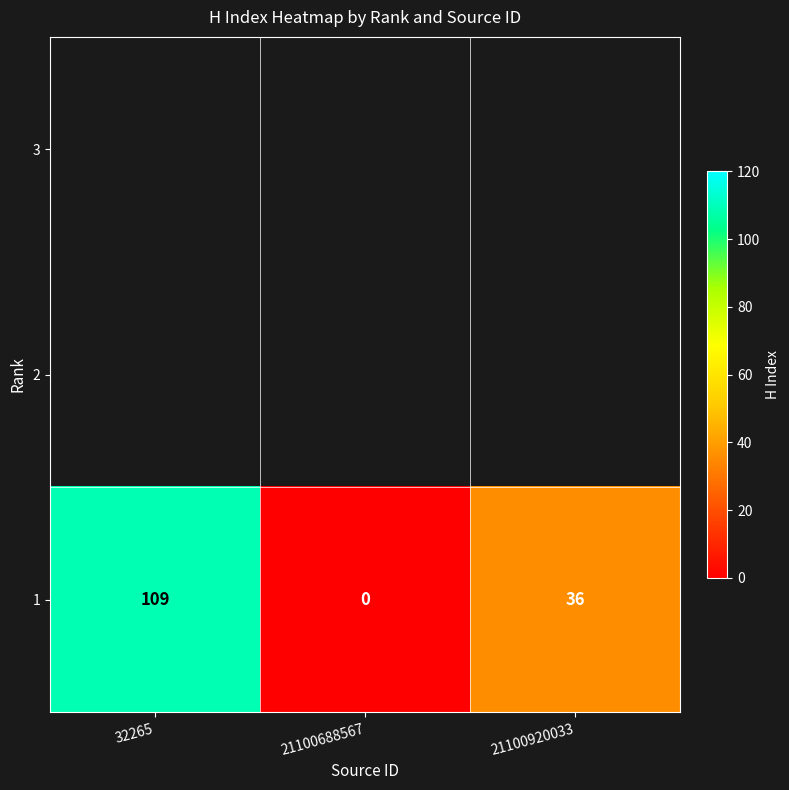

Where does the data first go above 36?

32265